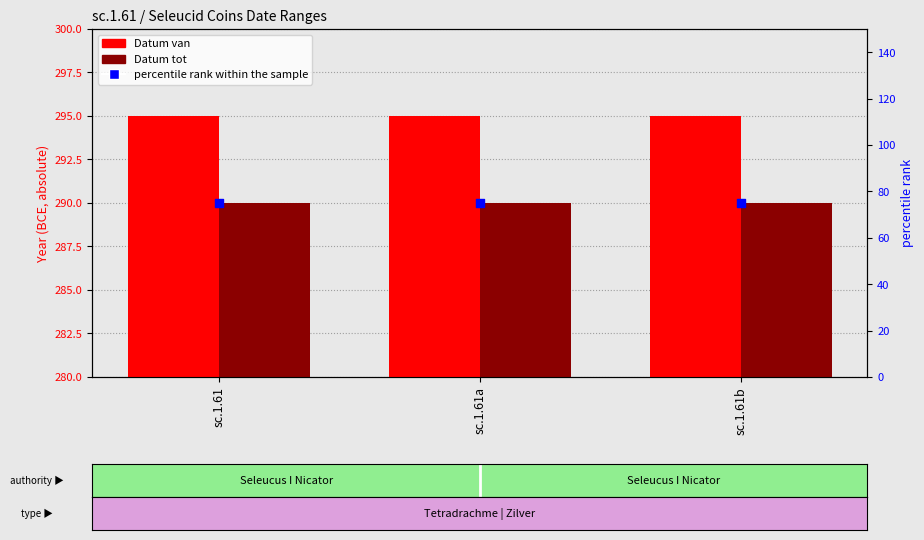

At how many categories does at least one series exceed 139?

3